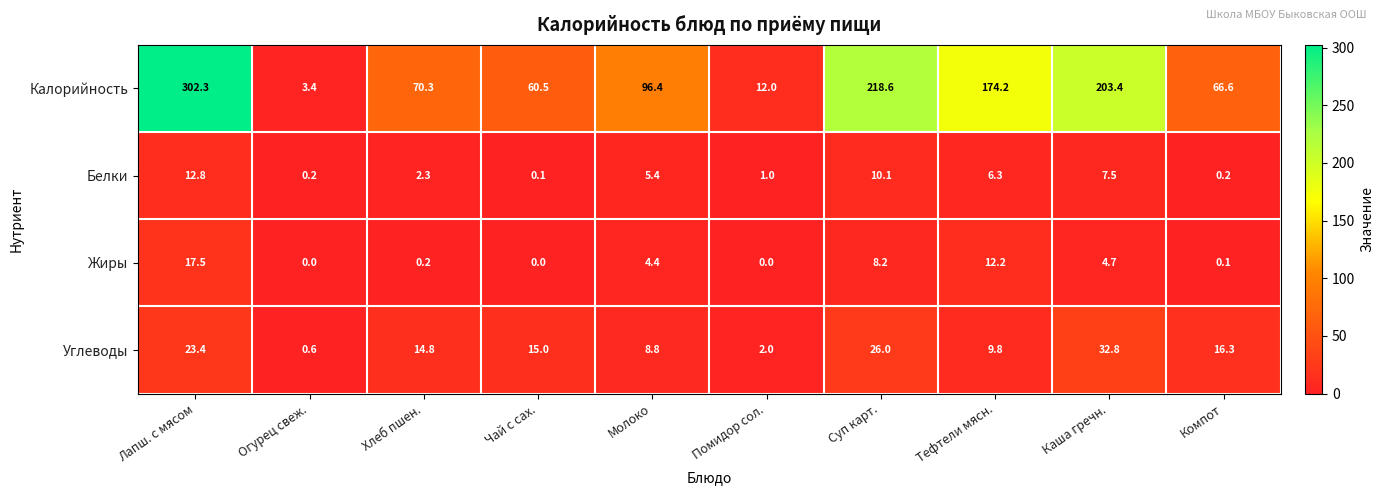

At which label does Жиры first exceed 4?

Лапш. с мясом